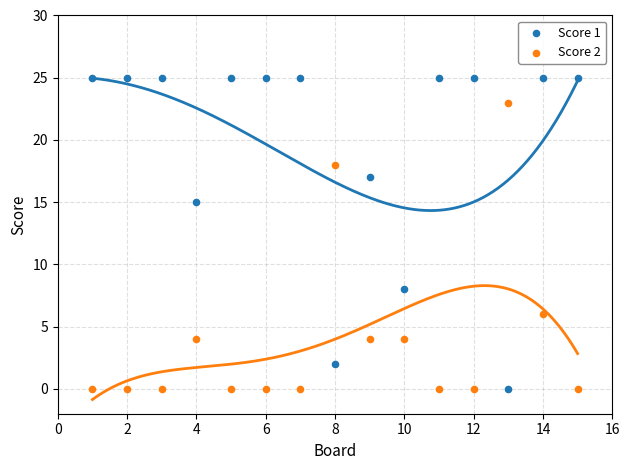

Across all series, what Y value is closest to 12?

15